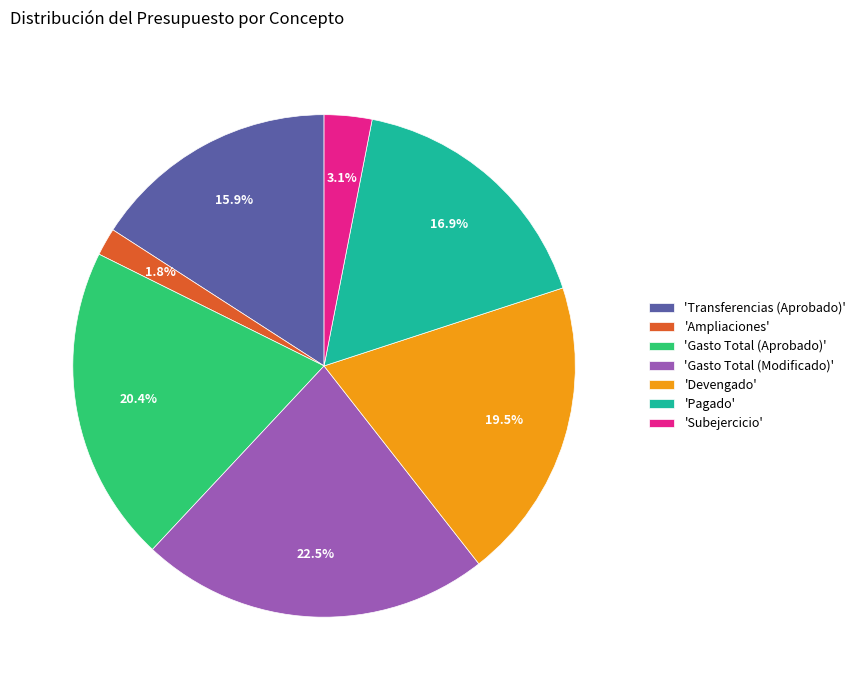

How many slices are in this pie chart?

7